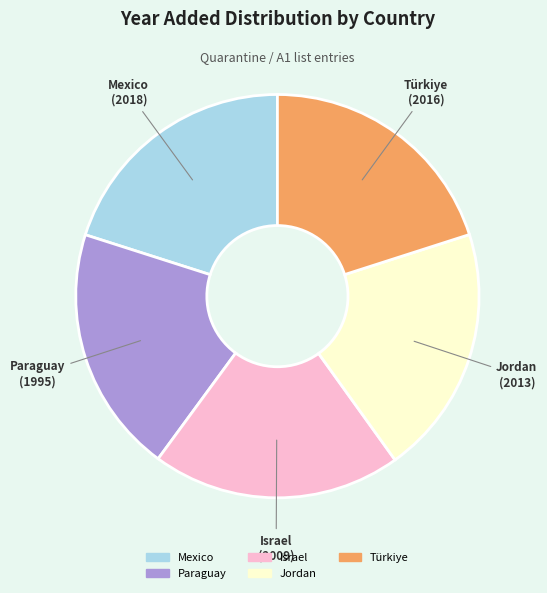

Do Paraguay and Israel together represent more than half of the pie?

No